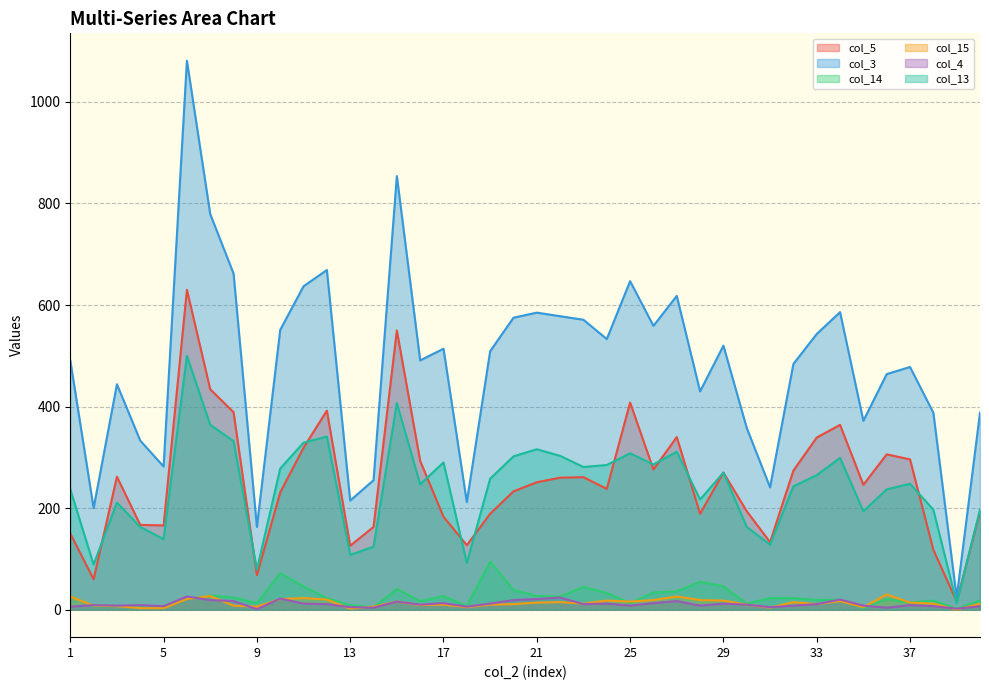

At how many categories does at least one series exceed 604?

8